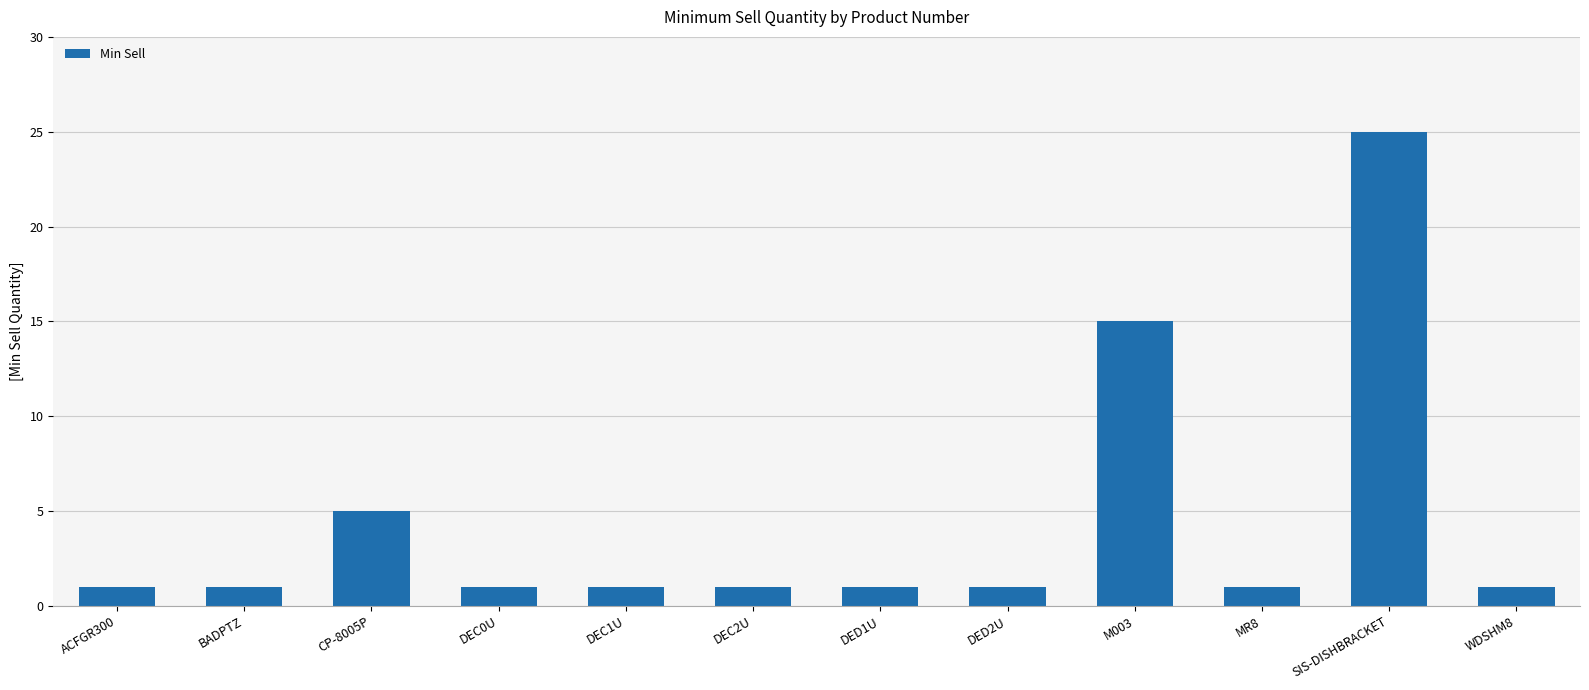

Reading right to left, transcribe all the data shown in this chart.

WDSHM8=1	SIS-DISHBRACKET=25	MR8=1	M003=15	DED2U=1	DED1U=1	DEC2U=1	DEC1U=1	DEC0U=1	CP-8005P=5	BADPTZ=1	ACFGR300=1